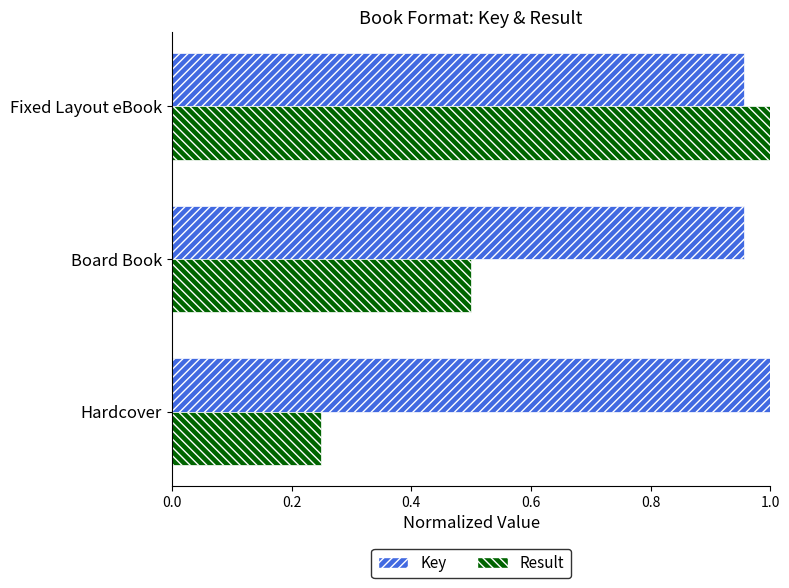

Is it true that Result equals 0.4 at Hardcover?

False